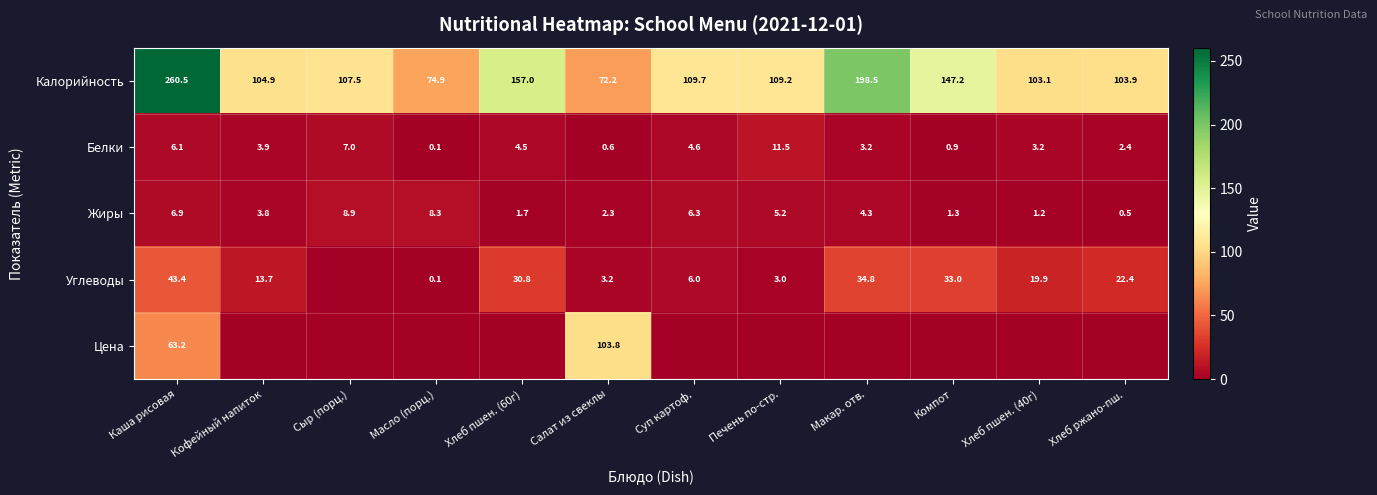

What is the sum of all Жиры values?

50.7